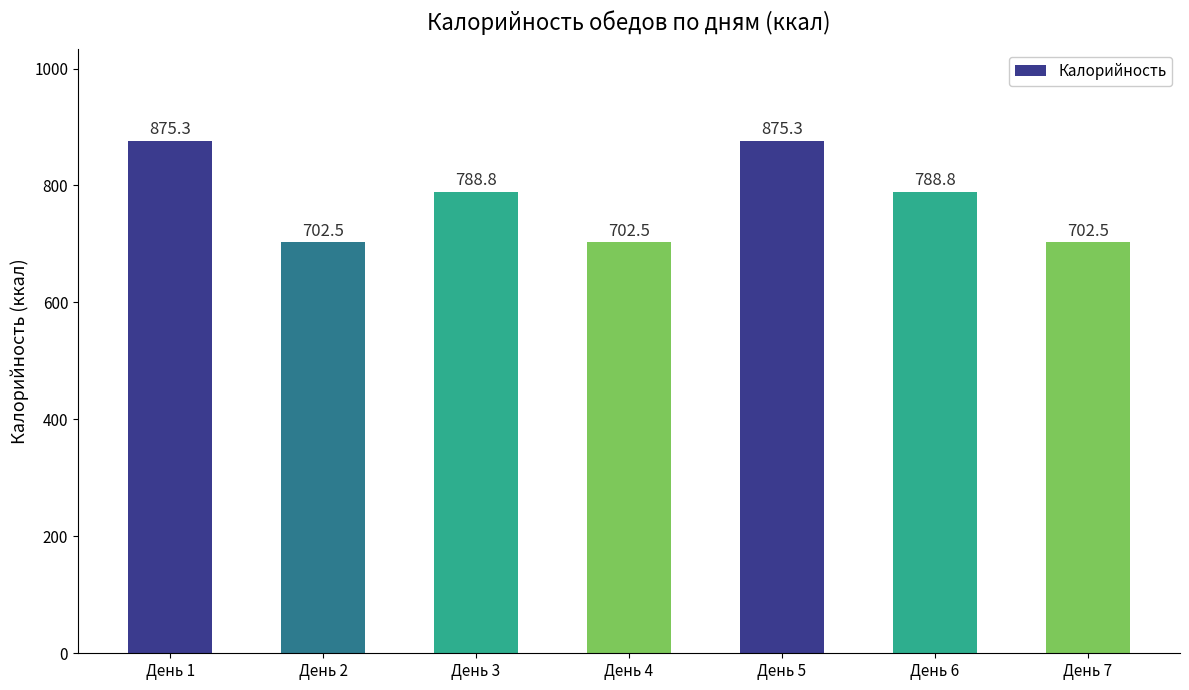

Are the bars grouped side by side (vs. stacked)?

No